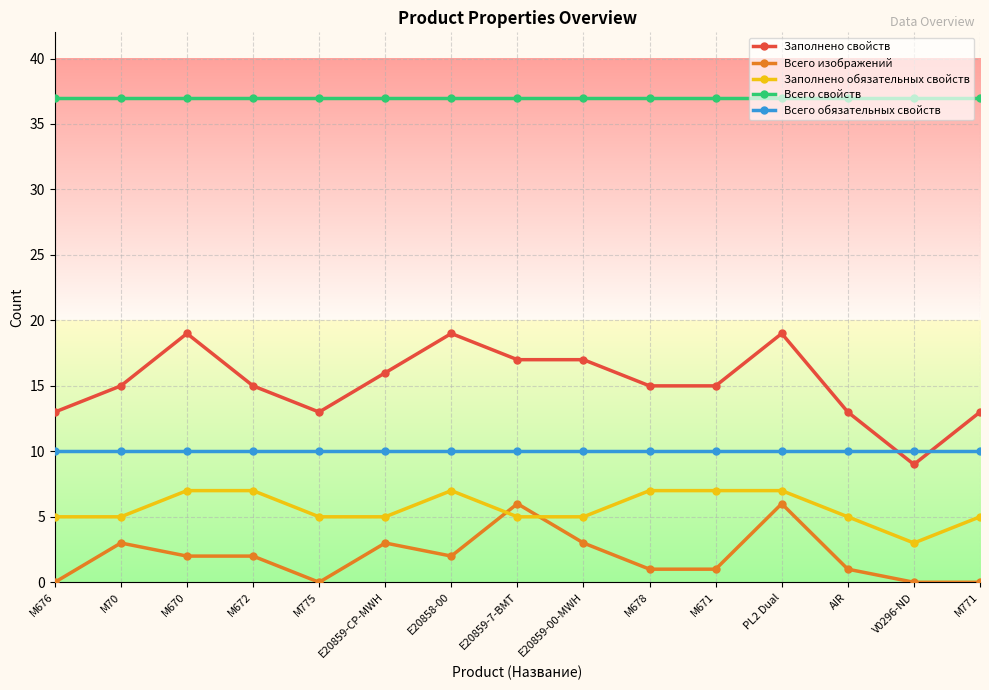

What are all the series names shown in the legend?

Заполнено свойств, Всего изображений, Заполнено обязательных свойств, Всего свойств, Всего обязательных свойств